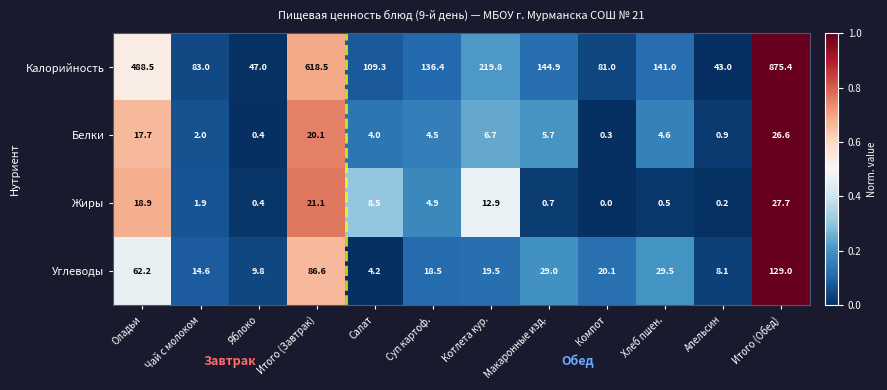

At how many categories does at least one series exceed 0?

12